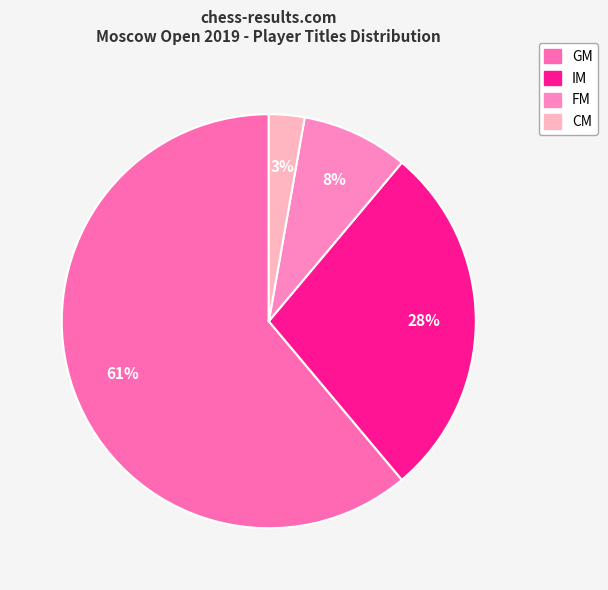

Which slice represents more than half of the pie?

GM